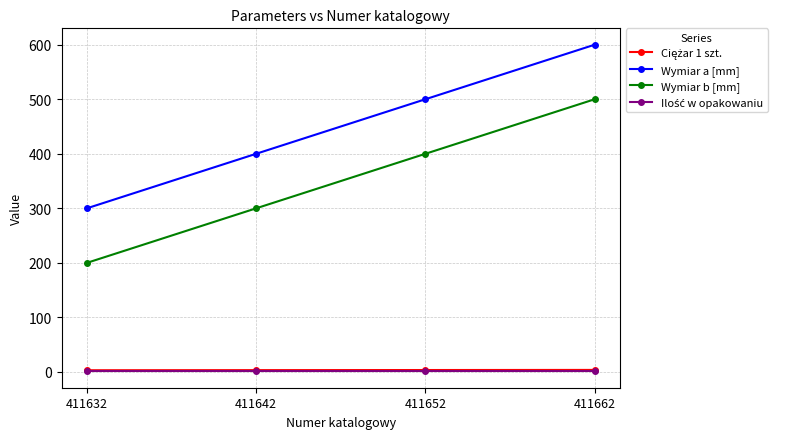

Is it true that Wymiar a [mm] equals 300.0 at 411632?

True